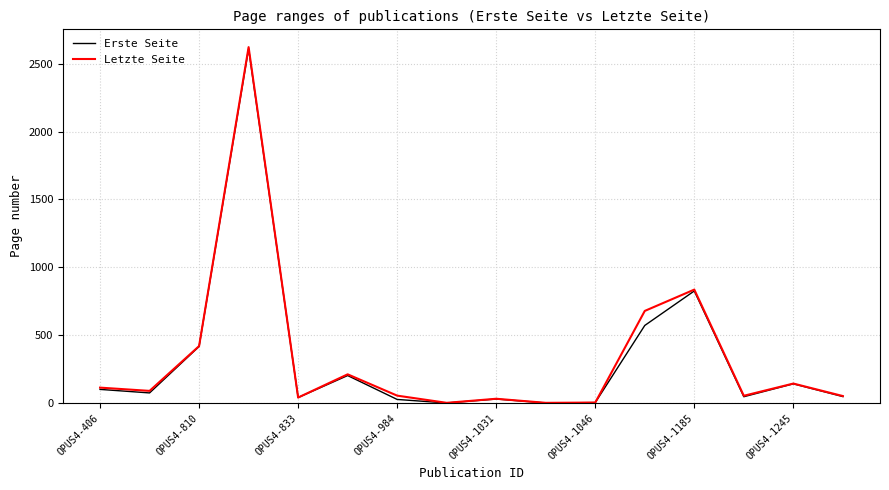

True or false: Letzte Seite has more than 2 points higher than both neighbors.

True